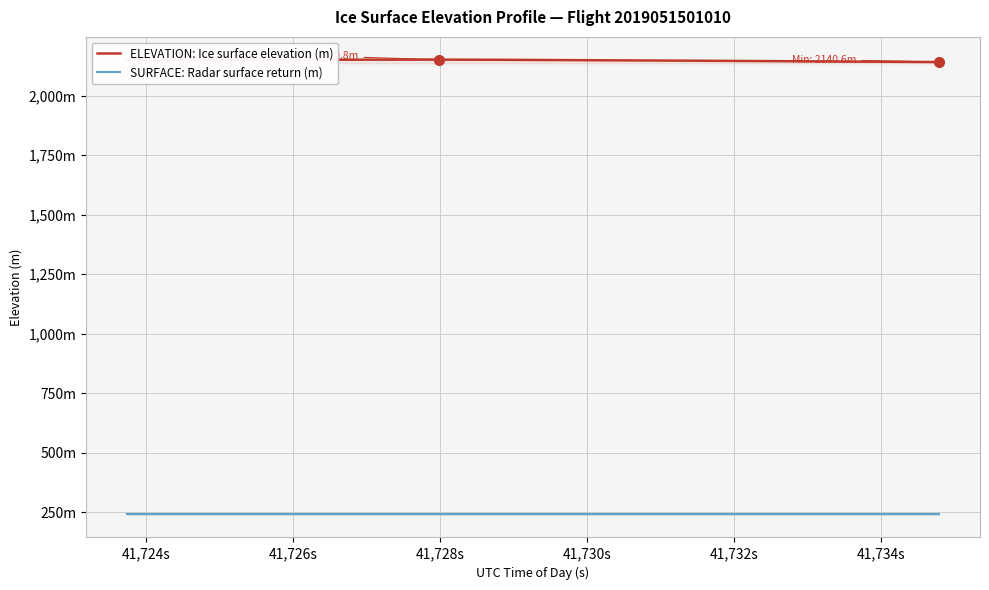

What is the difference between the maximum and minimum values in the ELEVATION: Ice surface elevation (m) series?

10.2